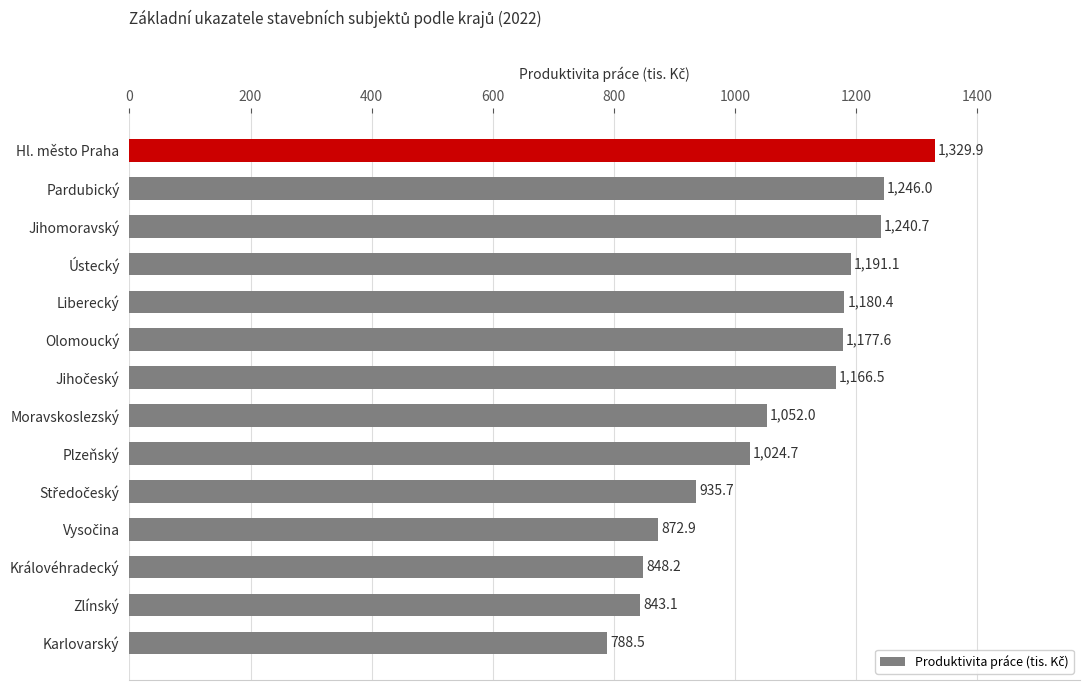

Which category has the highest value across all series?

Hl. město Praha